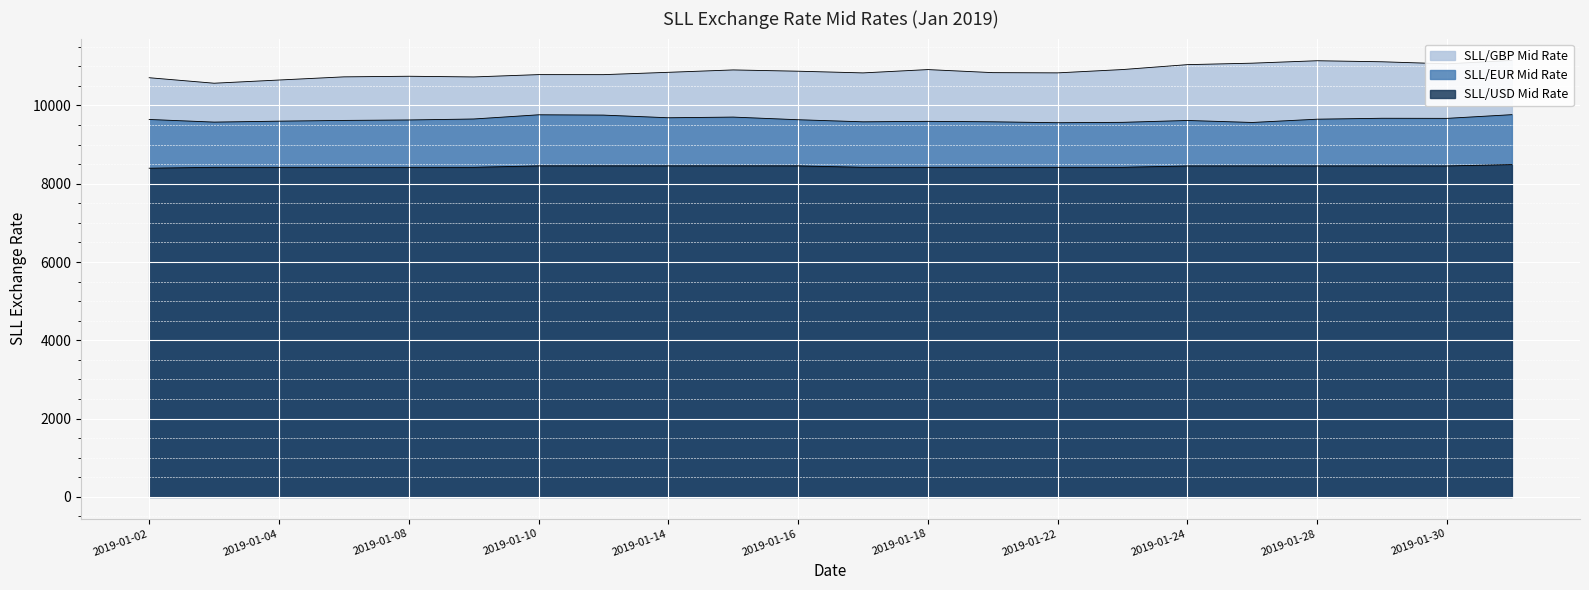

True or false: SLL/USD Mid Rate and SLL/EUR Mid Rate intersect in this chart.

False